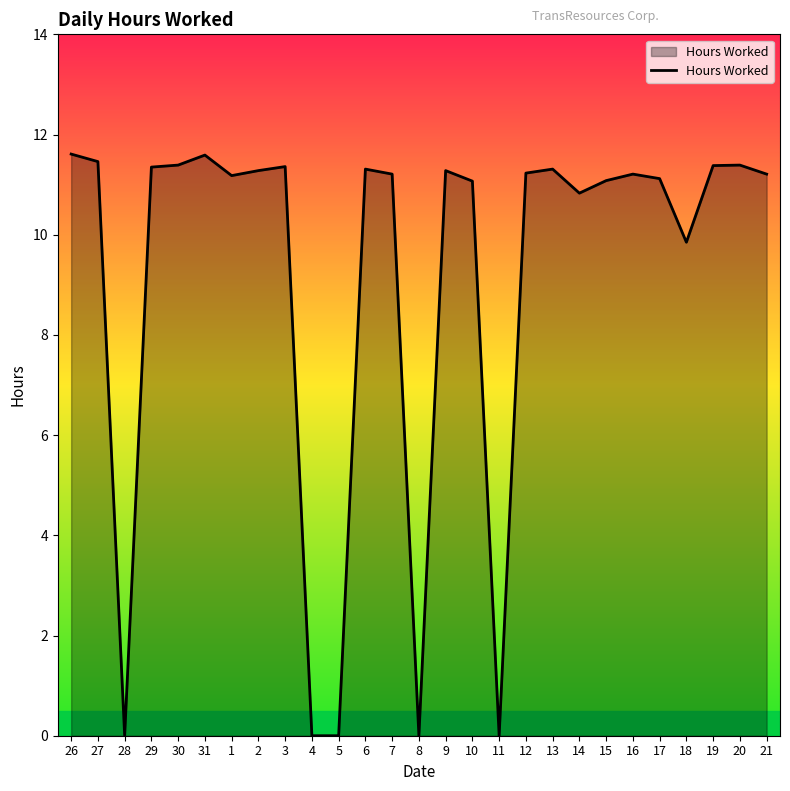

What position from the left is 17?

23